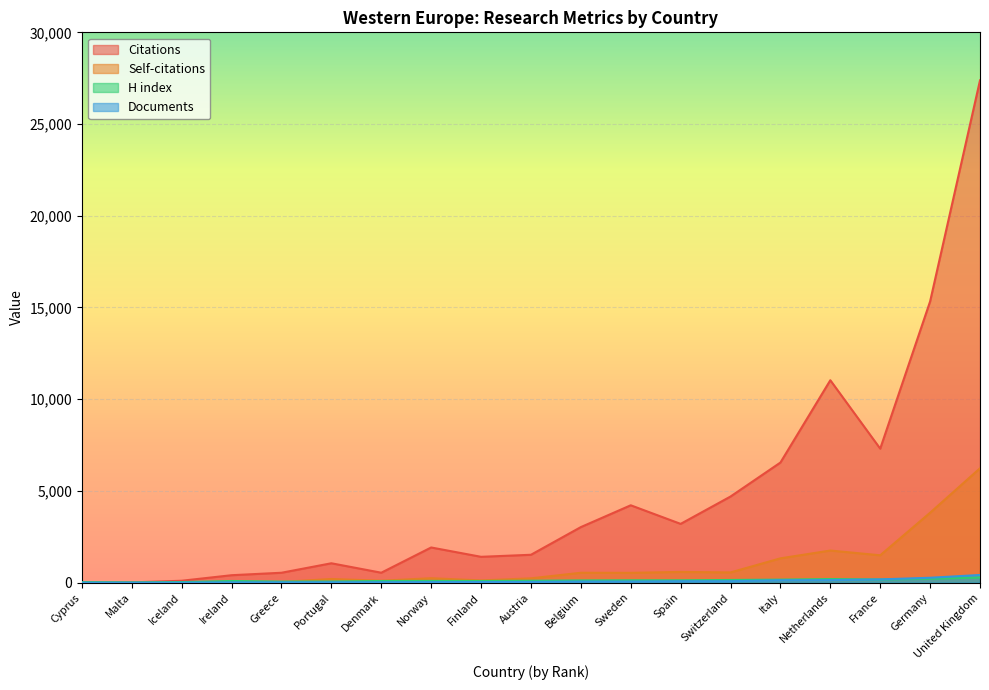

Which series changed the most between Ireland and Portugal?

Citations